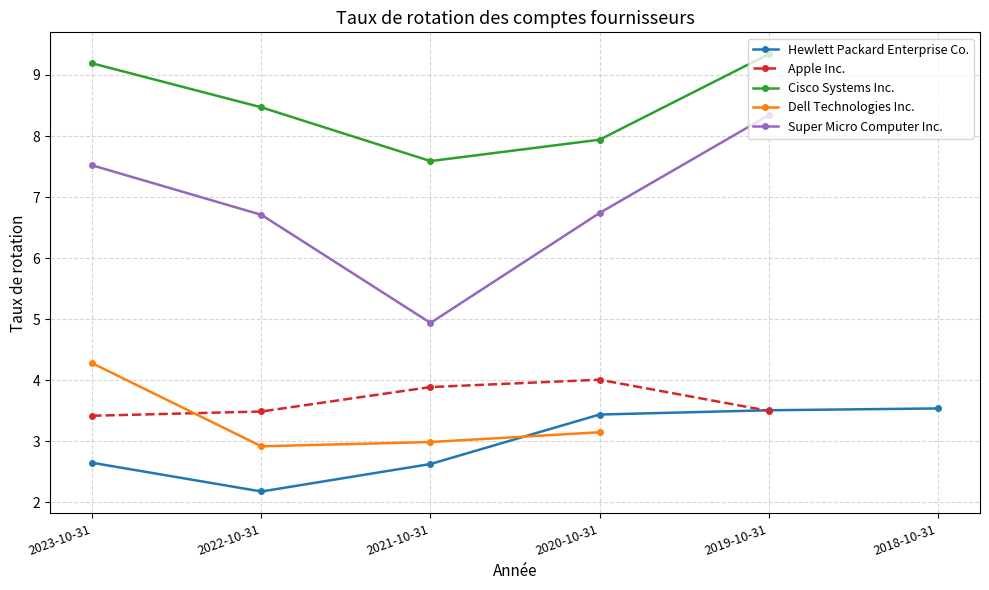

List the labels in order of Apple Inc. value, largest first.

2020-10-31, 2021-10-31, 2019-10-31, 2022-10-31, 2023-10-31, 2018-10-31